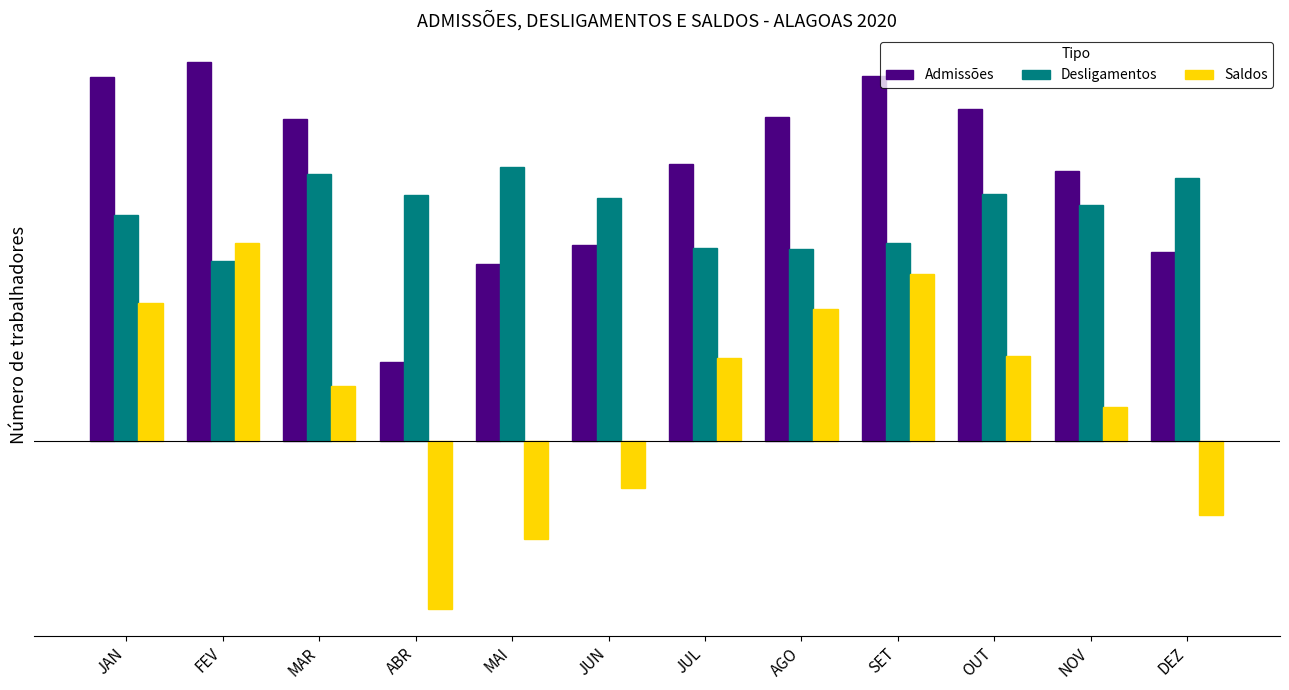

Rank the categories by Admissões value from highest to lowest.

FEV, SET, JAN, OUT, AGO, MAR, JUL, NOV, JUN, DEZ, MAI, ABR